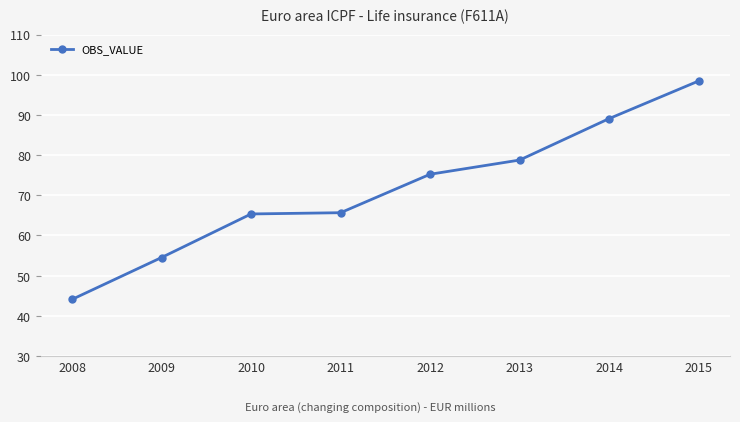

Is this an area chart (filled region under the line)?

No